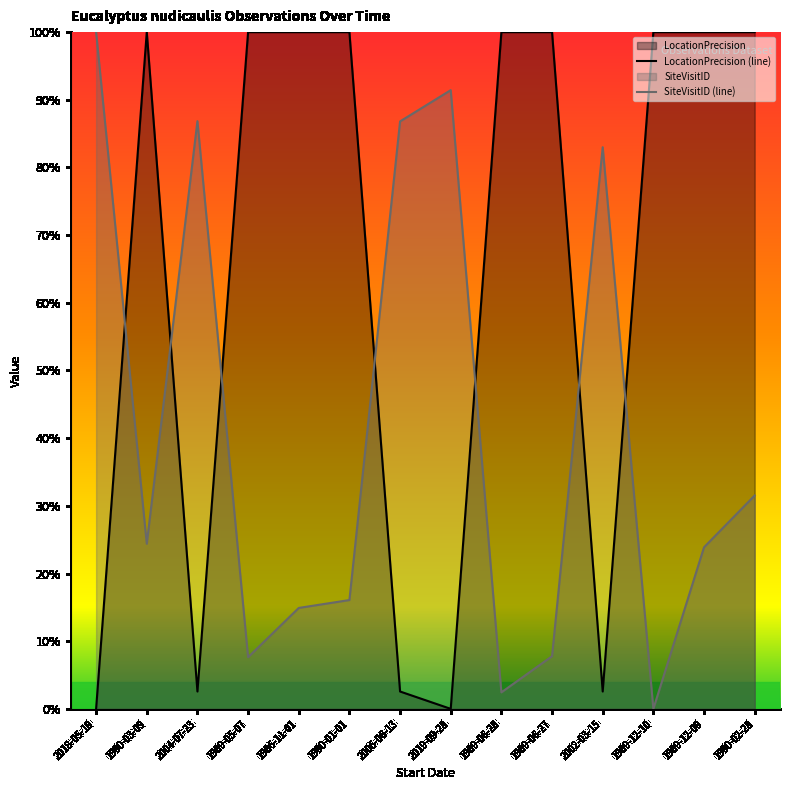

True or false: LocationPrecision (line) has more than 0 interior local peaks.

True